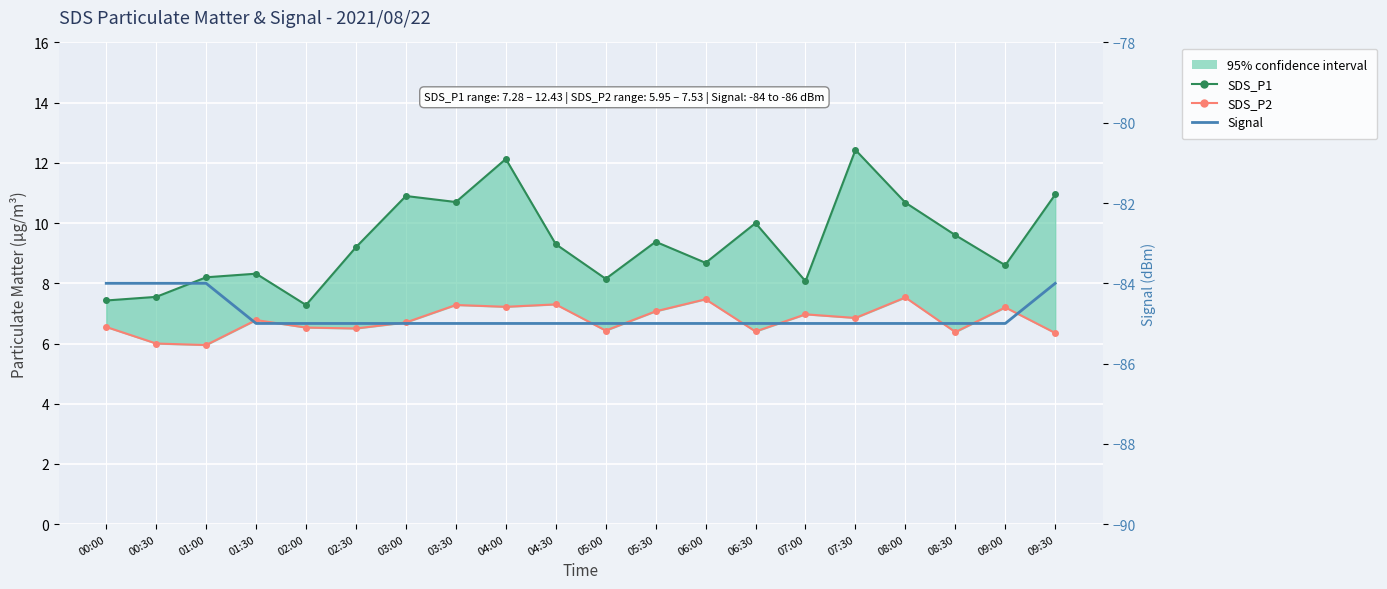

True or false: Signal and SDS_P1 cross at least once.

False